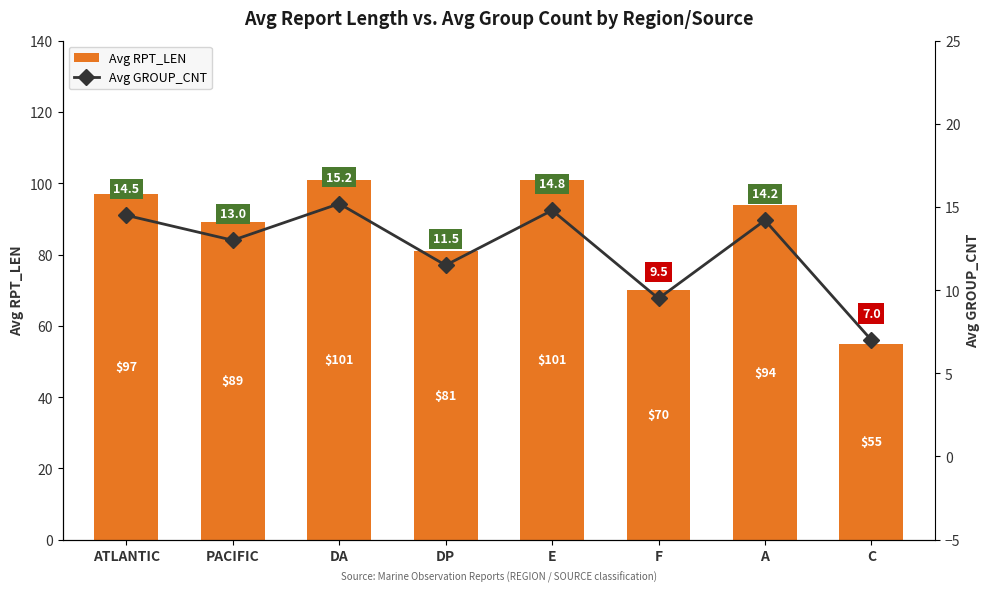

Reading left to right, transcribe all the data shown in this chart.

Avg RPT_LEN: ATLANTIC=97.0	PACIFIC=89.0	DA=101.0	DP=81.0	E=101.0	F=70.0	A=94.0	C=55.0
Avg GROUP_CNT: ATLANTIC=14.5	PACIFIC=13.0	DA=15.2	DP=11.5	E=14.8	F=9.5	A=14.2	C=7.0